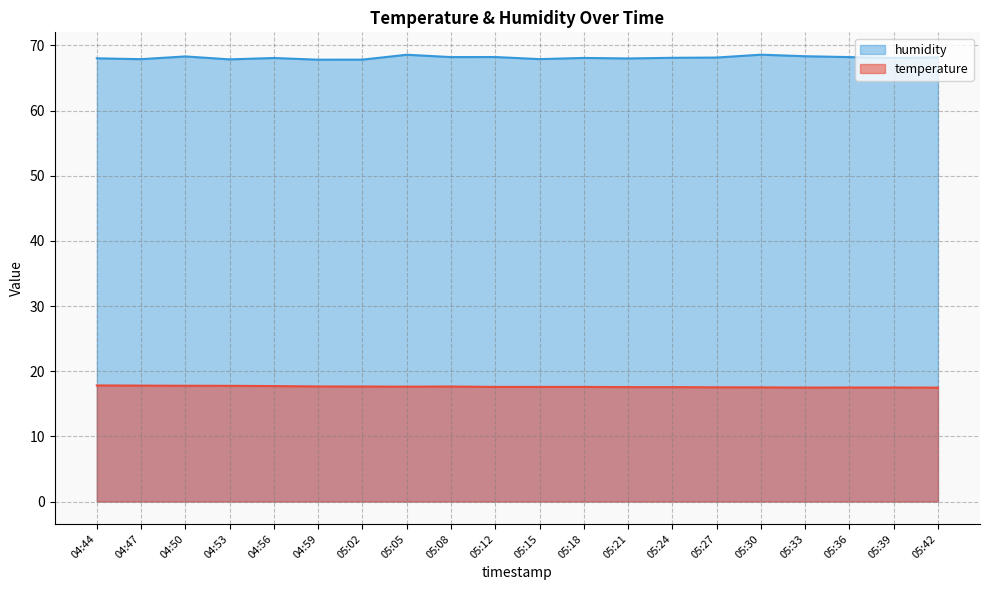

Read the humidity value at 04:44.

68.0